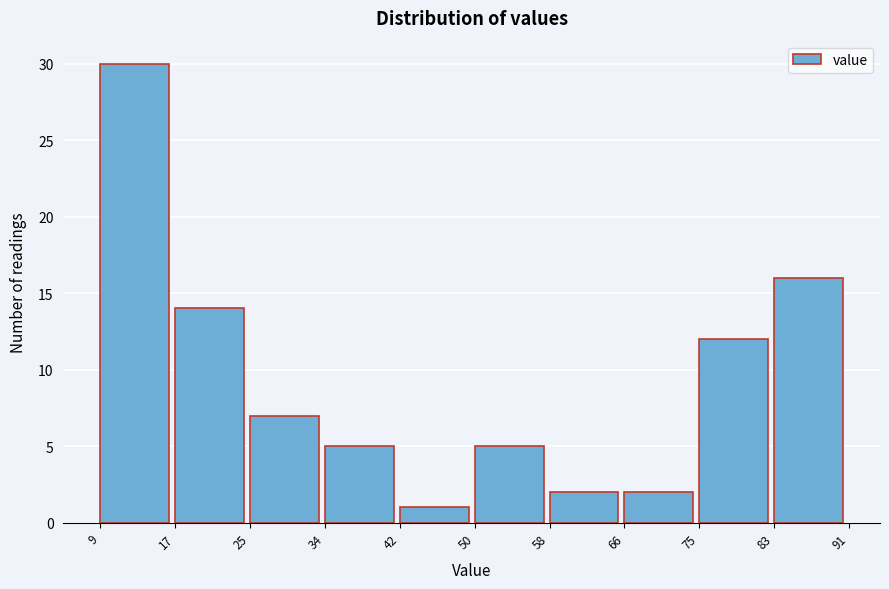

What is the height of the bar covering 83 to 91 on the x-axis? The values are not printed on the chart, so give them approximately, as read against the axis.

16